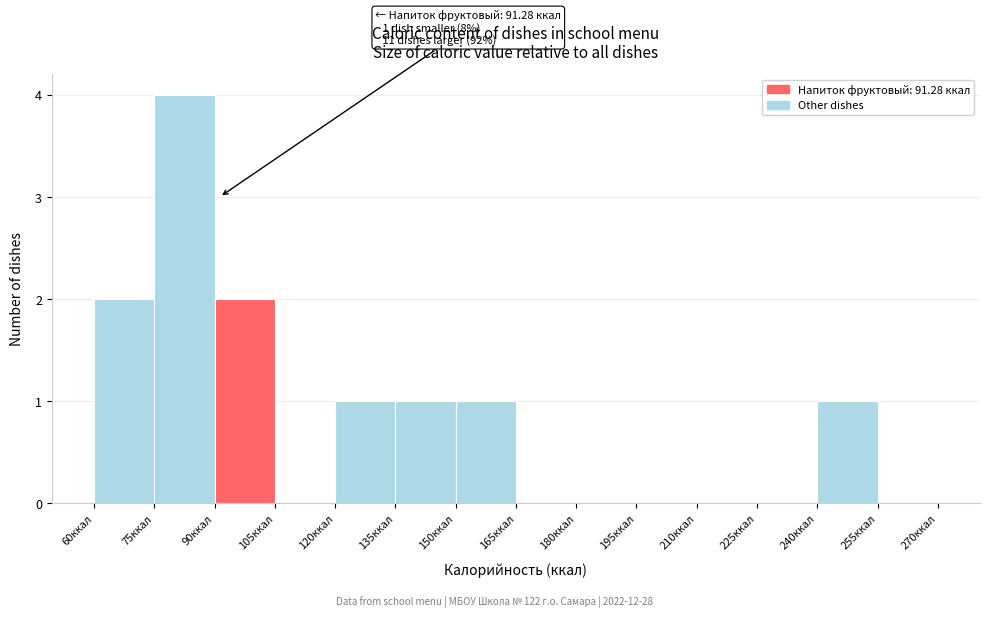

Which range on the x-axis has the tallest bar?

75 to 90